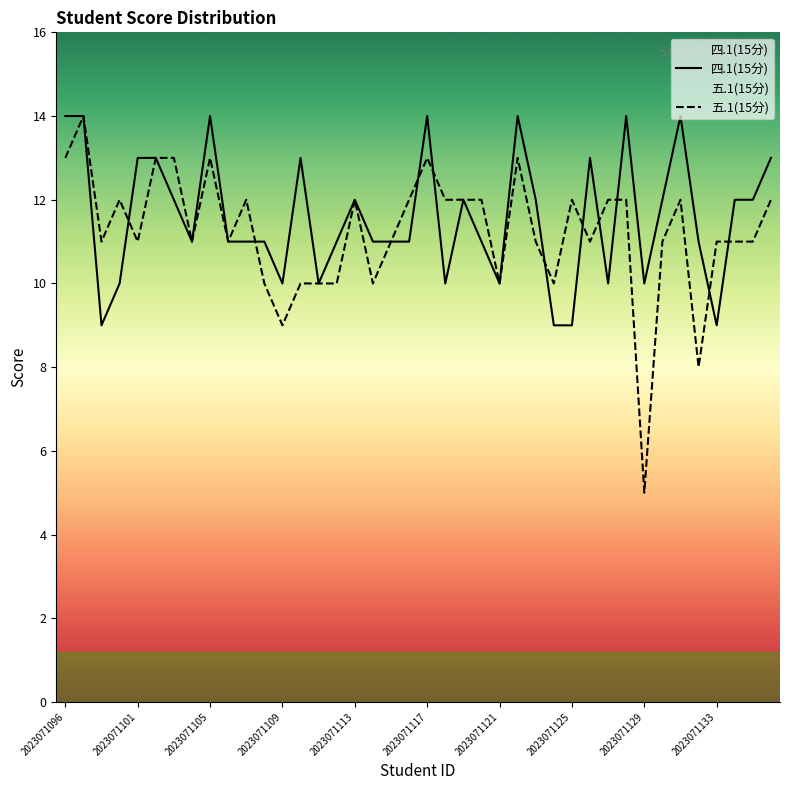

What is the value of the 四.1(15分) point at the 33rd from the left?

10